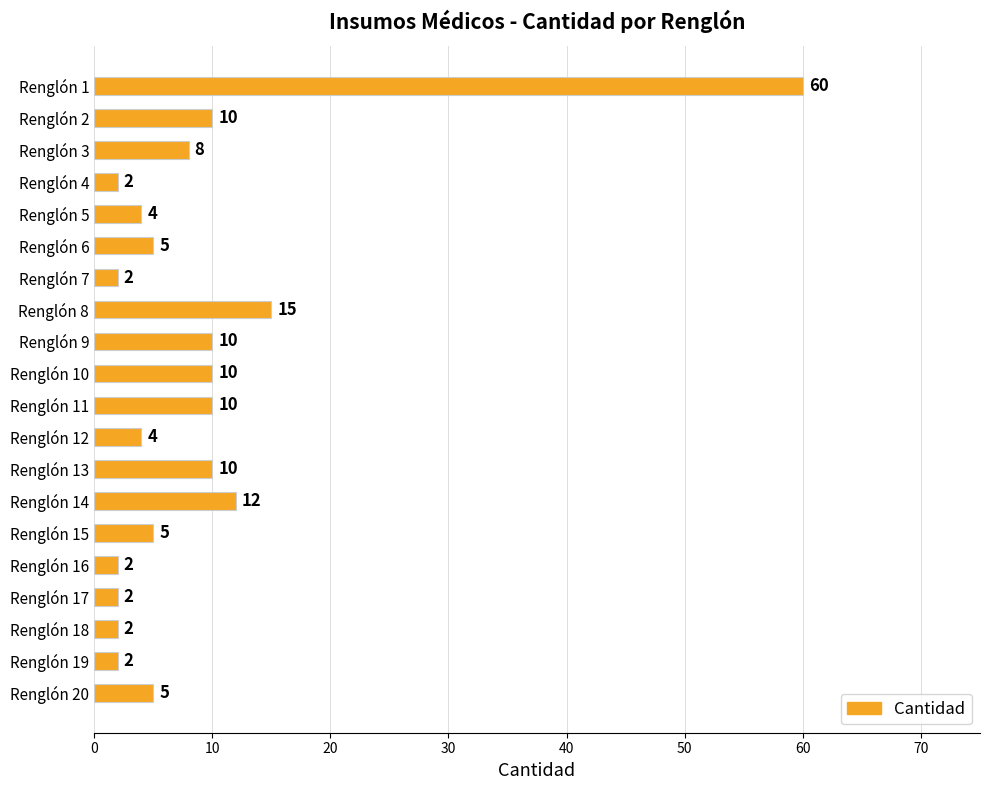

What is the greatest value displayed?

60